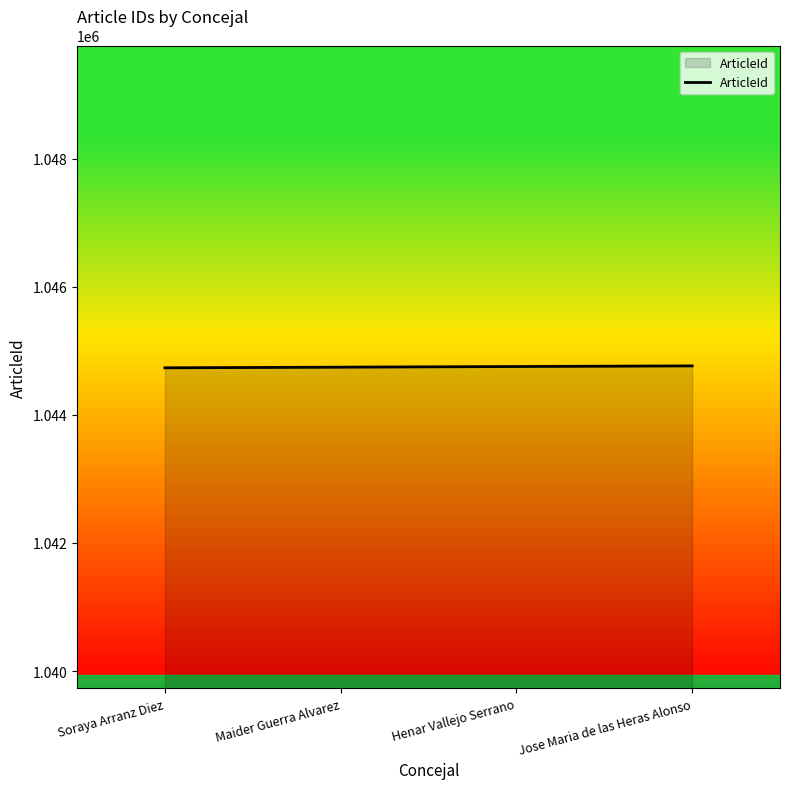

What is the average value?

1044749